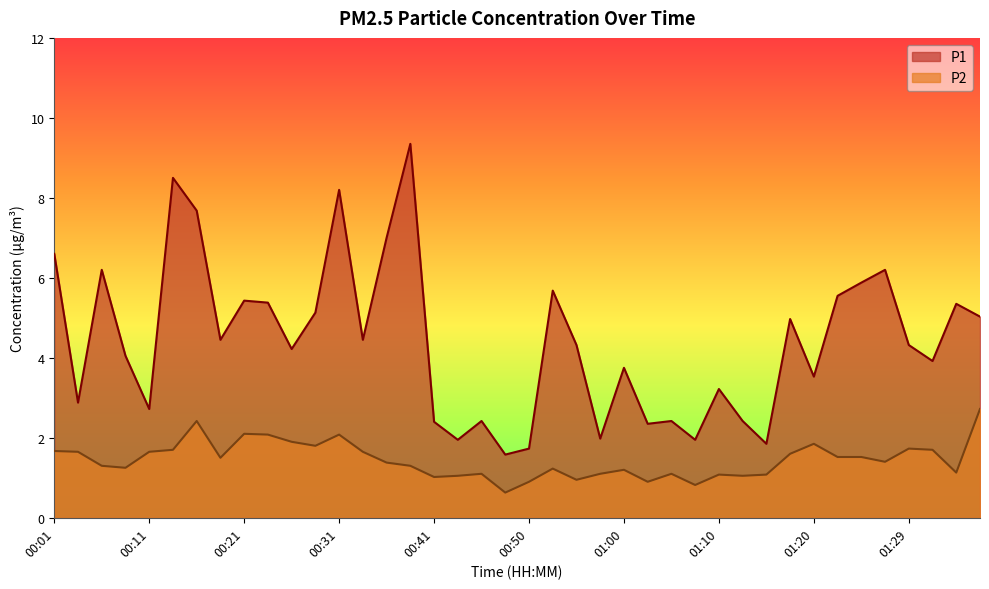

The P1 series shows 9.3 at 00:38. True or false?

True